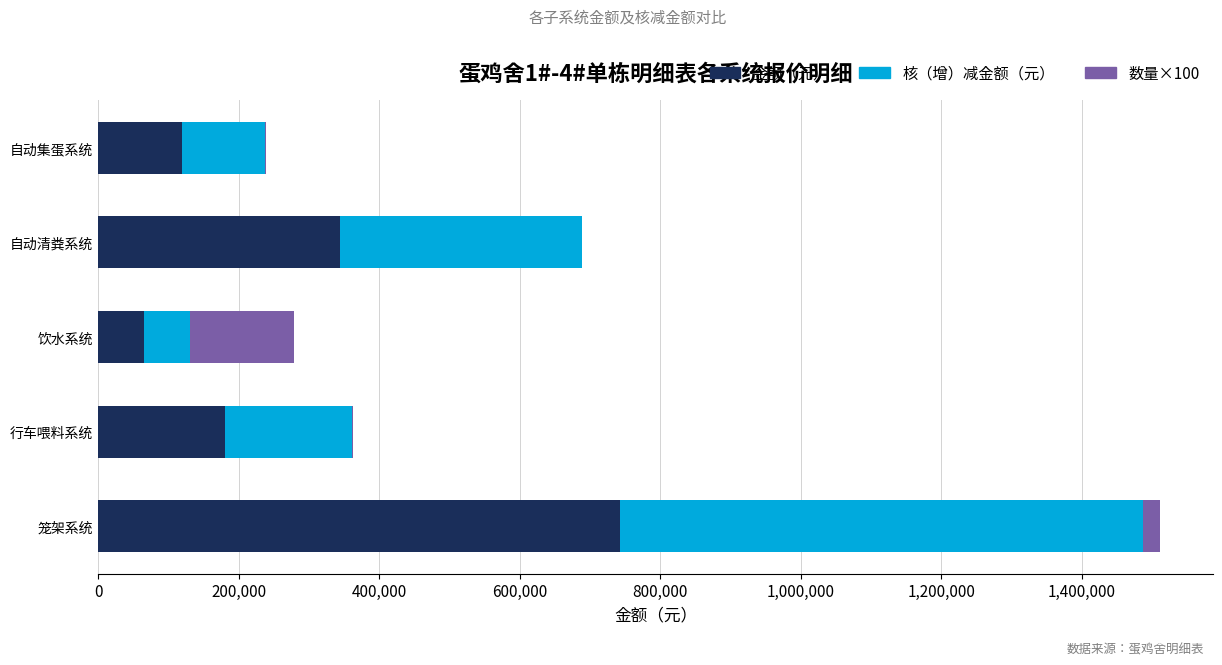

How many data points does each series have?

5